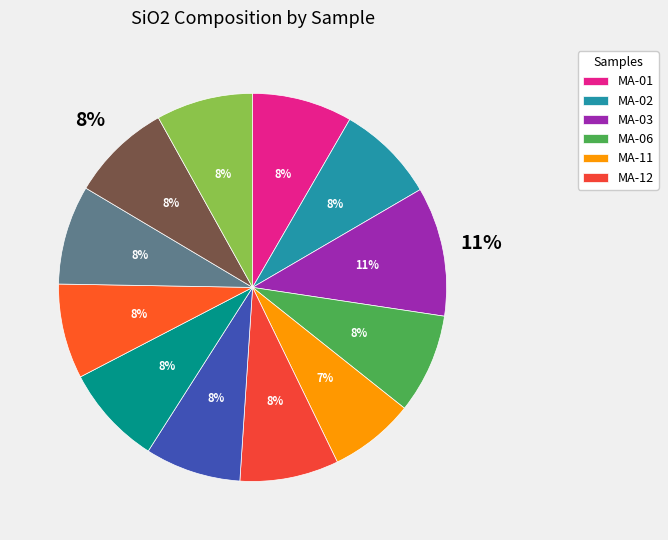

What portion of the pie excludes MA-02?

91.8%